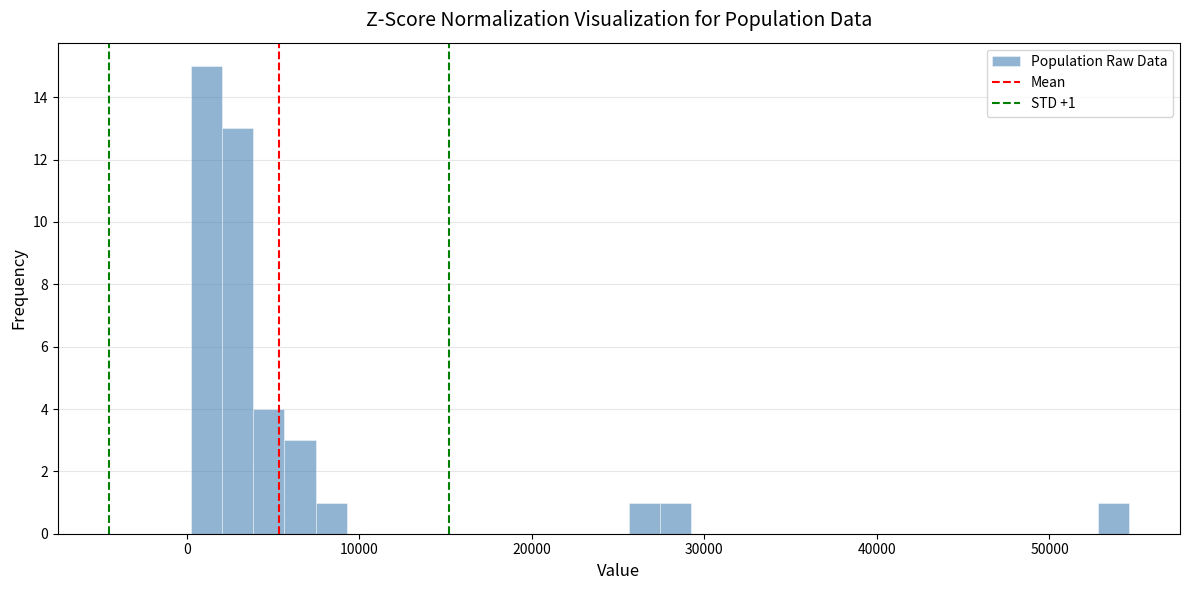

Read against the x-axis, roughly where is the centre of the tallest bar?

1000